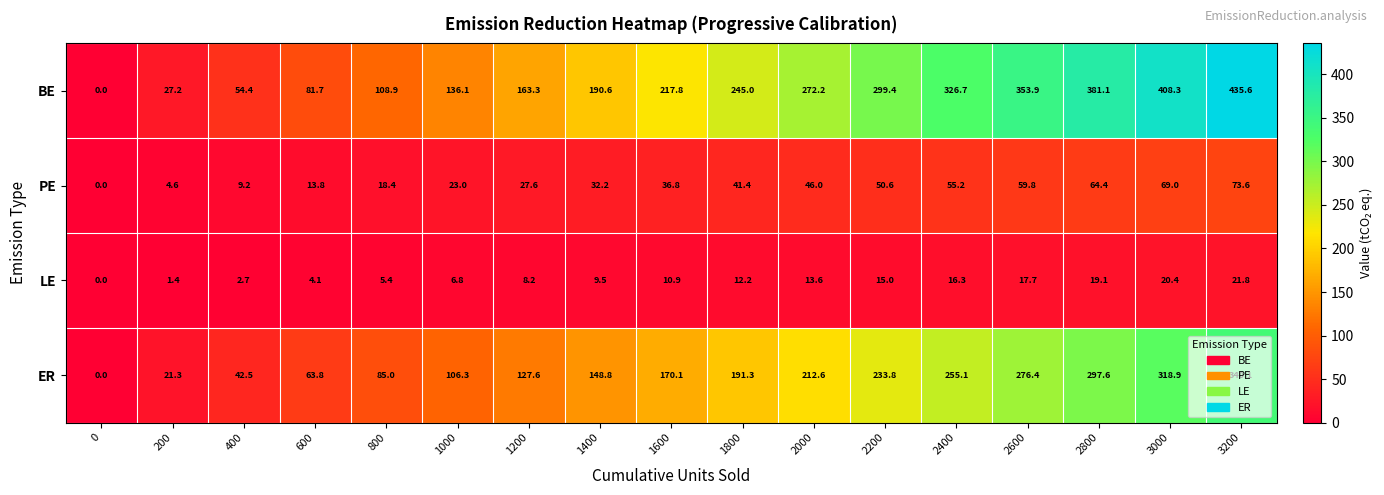

The PE series shows 27.6 at 1200. True or false?

True